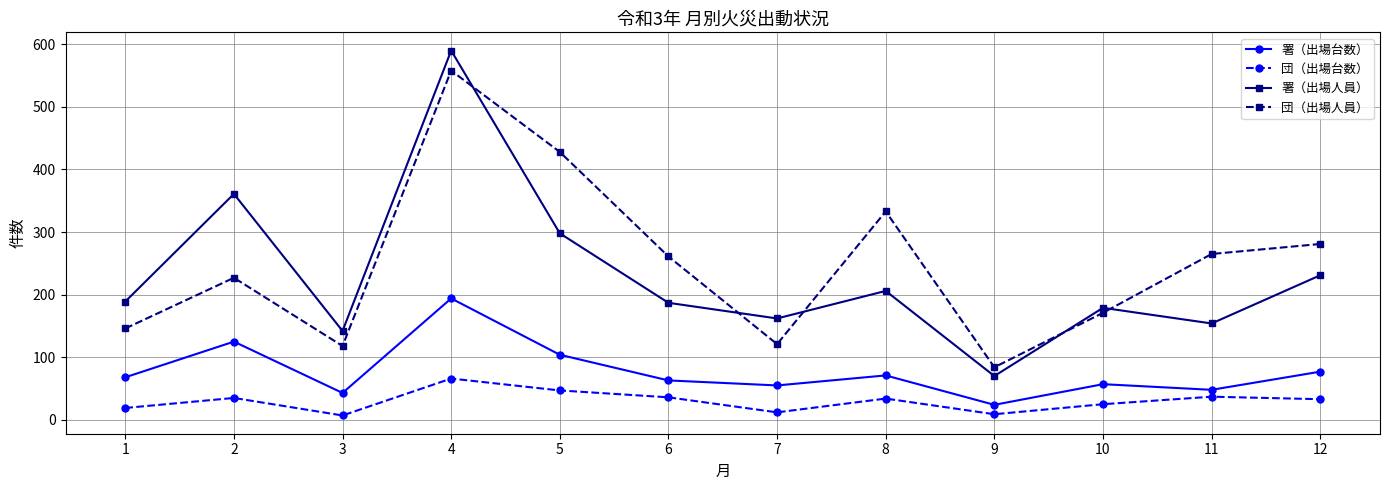

Is this an area chart (filled region under the line)?

No